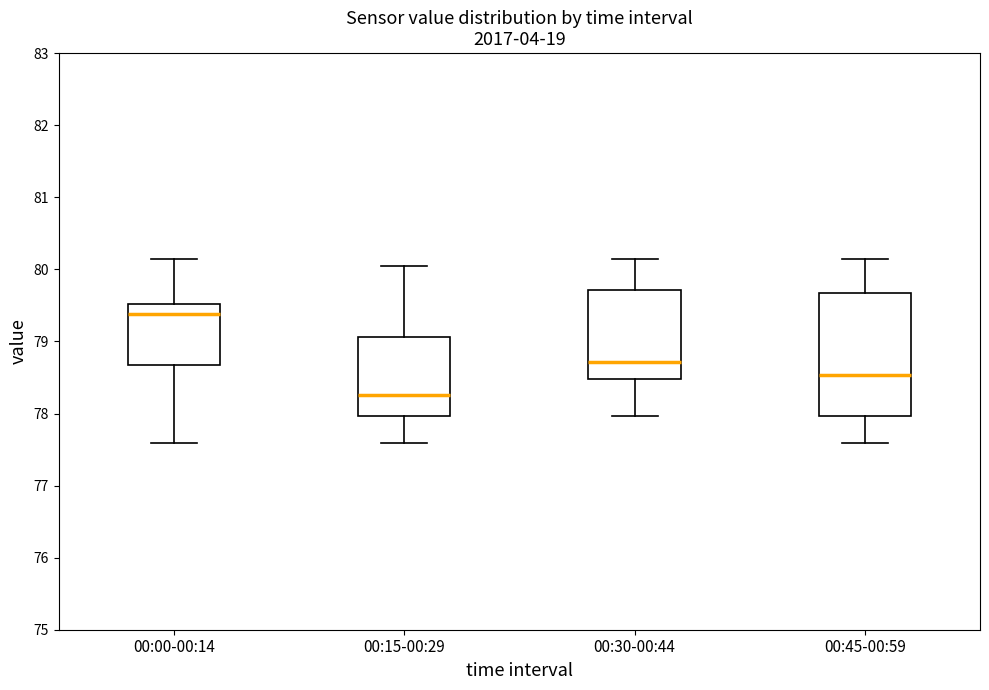

Reading left to right, transcribe this box plot: for each box, give where its median line is, the range the box spans, and where its two whiskers end, as read against the y-axis. The values are not printed on the chart, so give them approximately, as read against the axis.

00:00-00:14: median 79.4, box 78.7 to 79.5, whiskers 77.6 to 80.1
00:15-00:29: median 78.3, box 78.0 to 79.1, whiskers 77.6 to 80.1
00:30-00:44: median 78.7, box 78.5 to 79.7, whiskers 78.0 to 80.1
00:45-00:59: median 78.5, box 78.0 to 79.7, whiskers 77.6 to 80.1